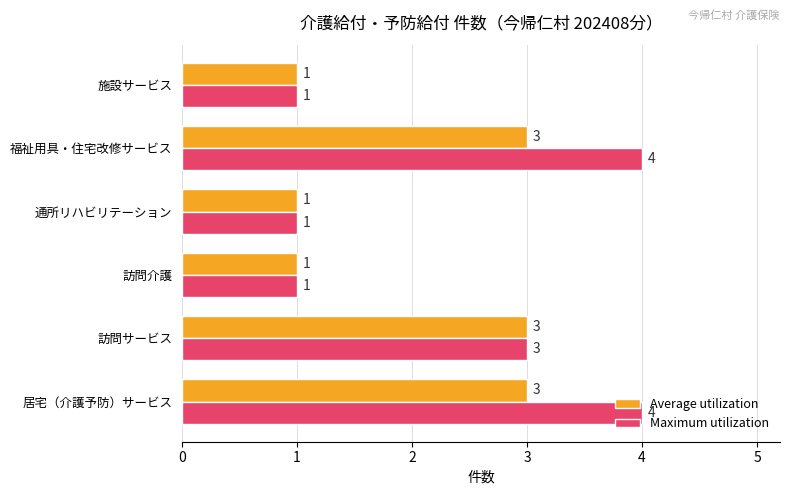

Count the number of data series in this chart.

2